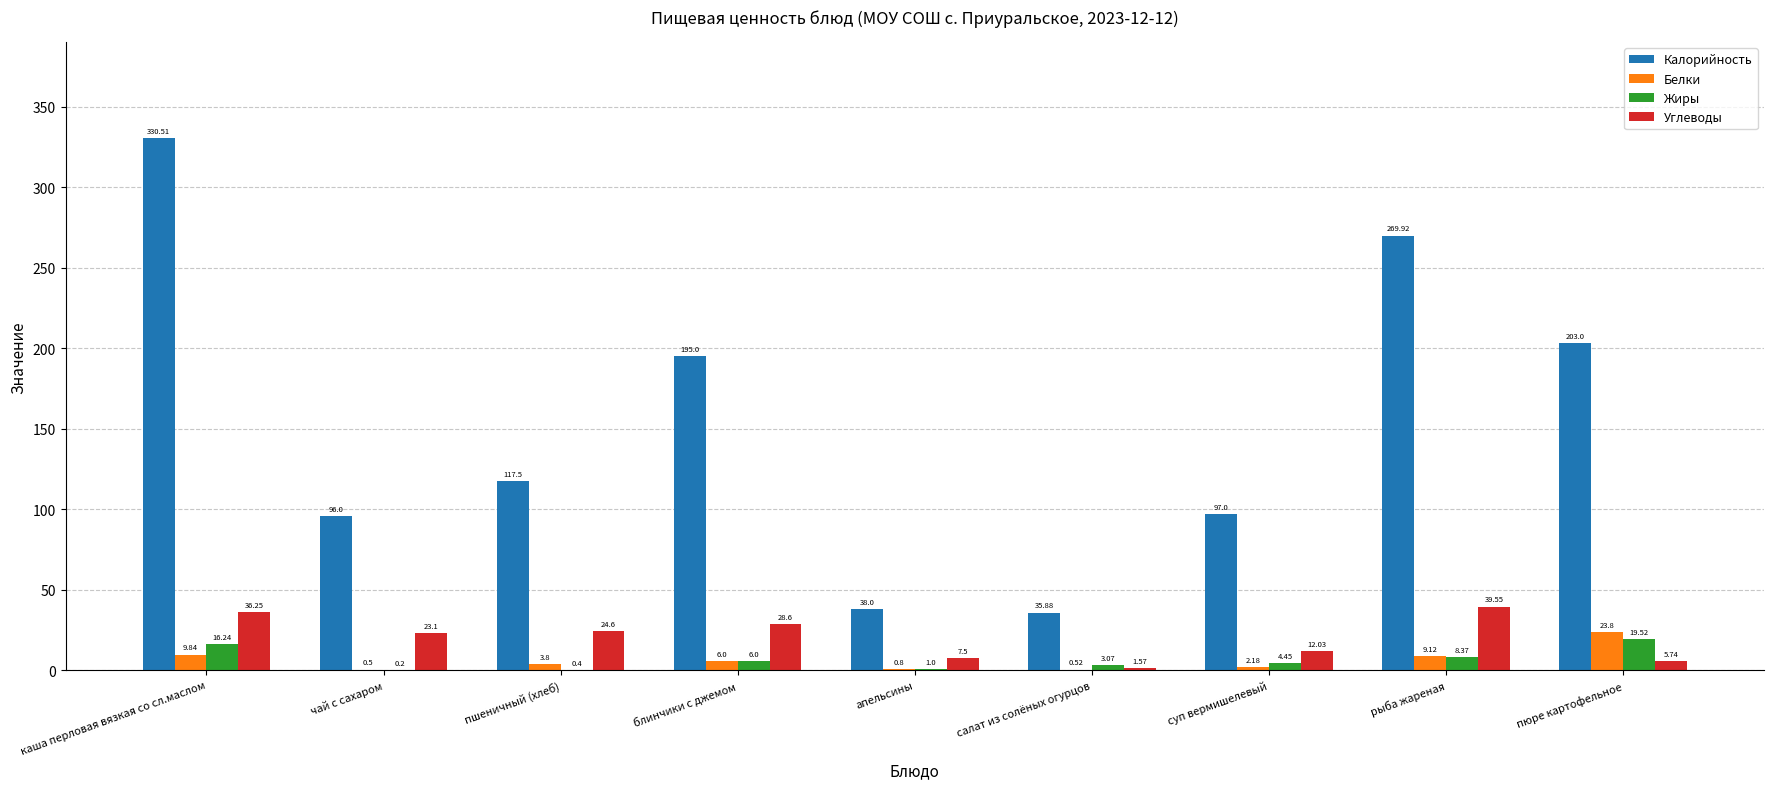

How many data points in Белки are above 3?

5